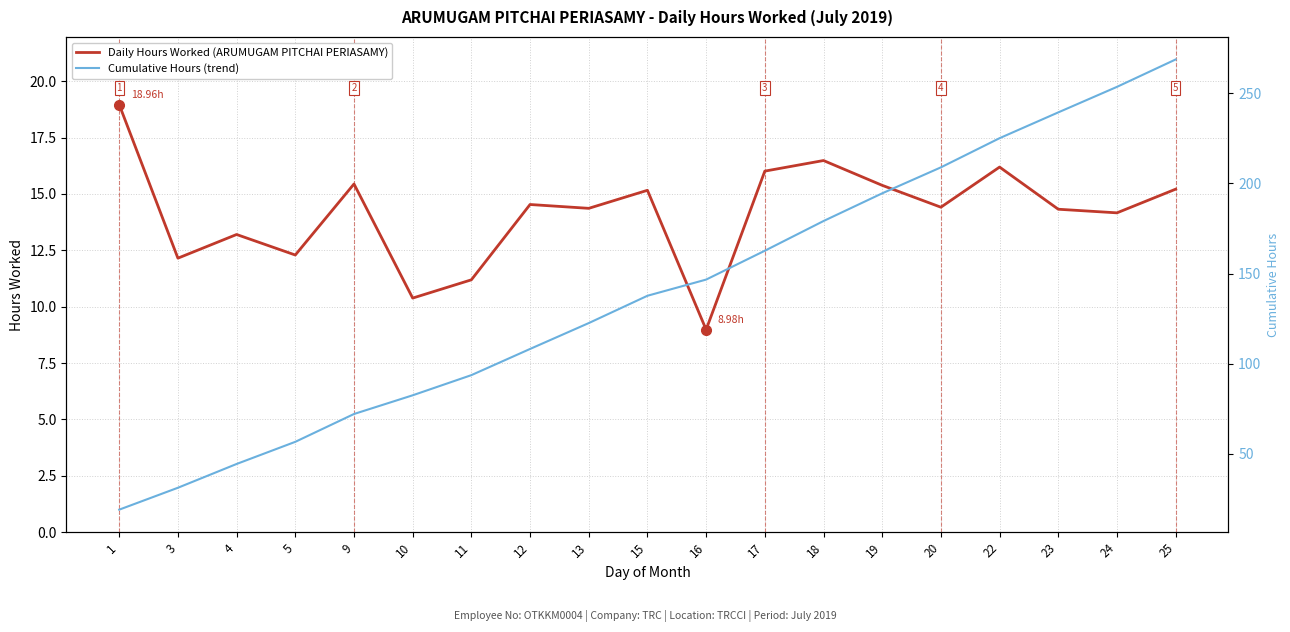

What is the difference between the maximum and minimum values in the Cumulative Hours (trend) series?

249.8